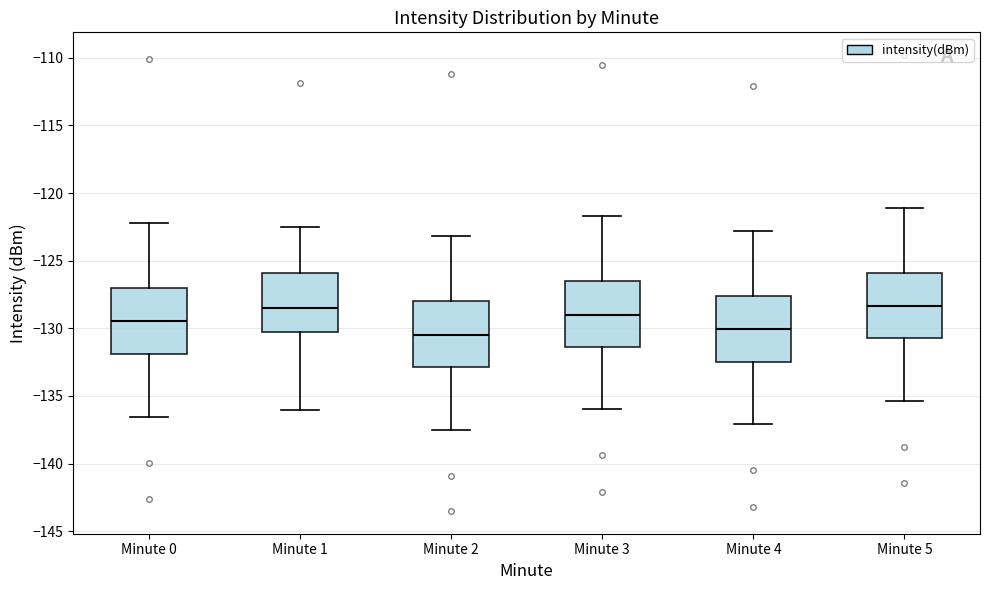

Where is the lower edge of the box for Minute 0 on the y-axis? The values are not printed on the chart, so give them approximately, as read against the axis.

-132.0